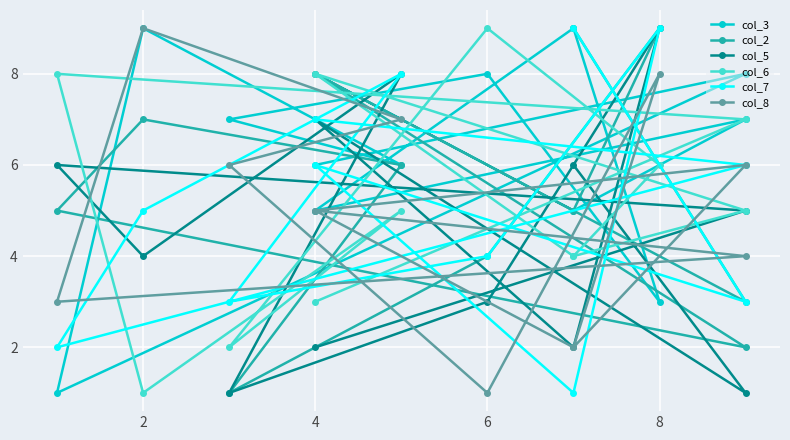

In col_3, how many points are higher than both neighbors (excluding endpoints)?

5